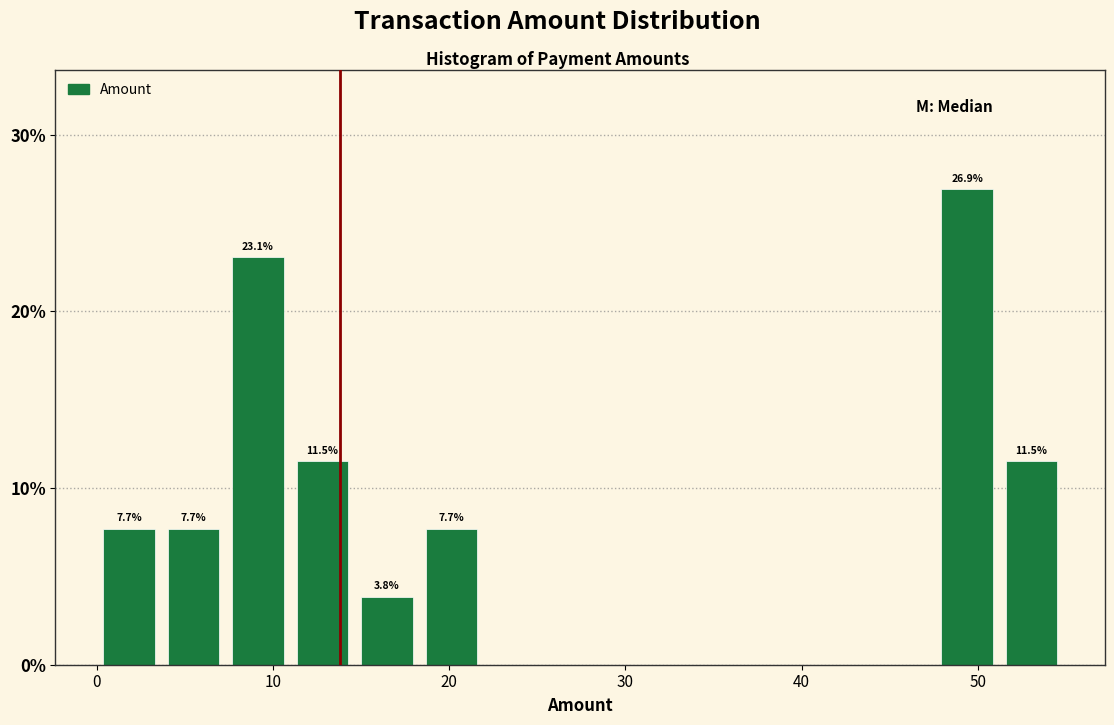

Read against the x-axis, roughly where is the centre of the tallest bar?

49